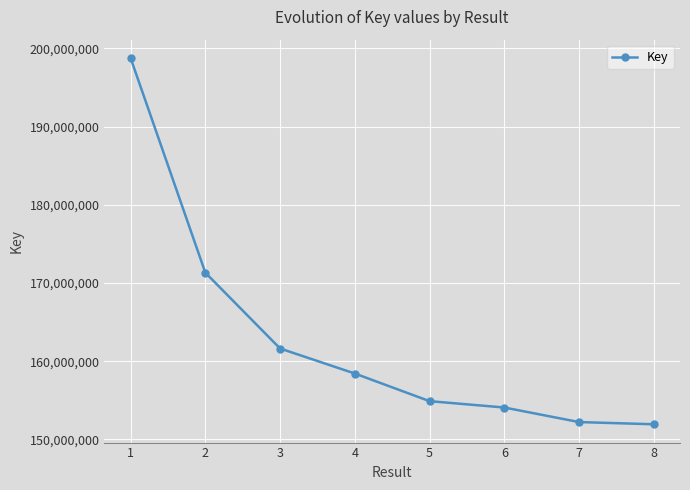

True or false: the data shows 310926588 at 1.

False